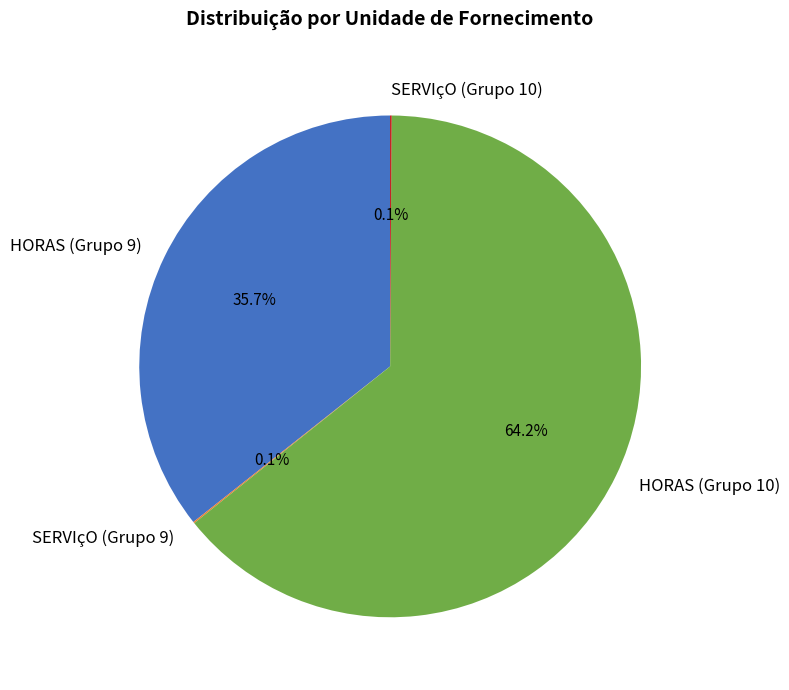

What is the ratio of the value at HORAS (Grupo 10) to the value at HORAS (Grupo 9)?

1.8